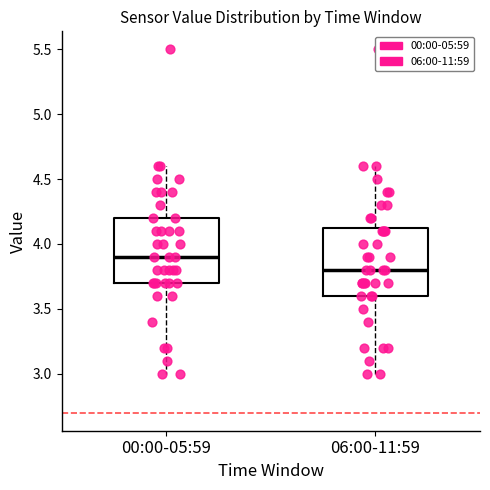

Which box's median line is the highest?

00:00-05:59